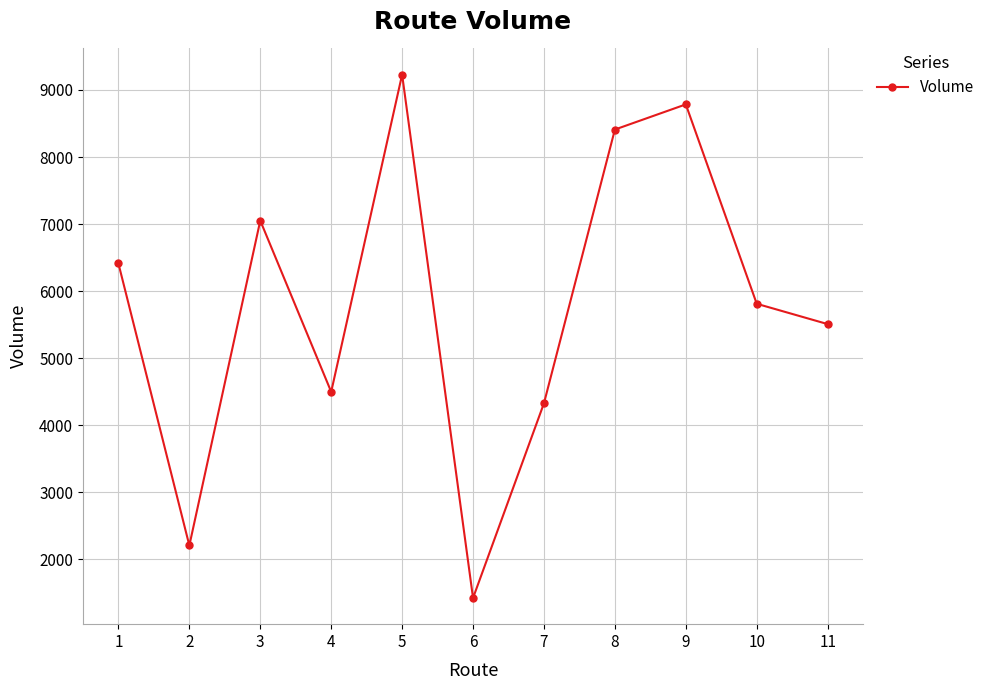

Rank the categories by value from highest to lowest.

5, 9, 8, 3, 1, 10, 11, 4, 7, 2, 6